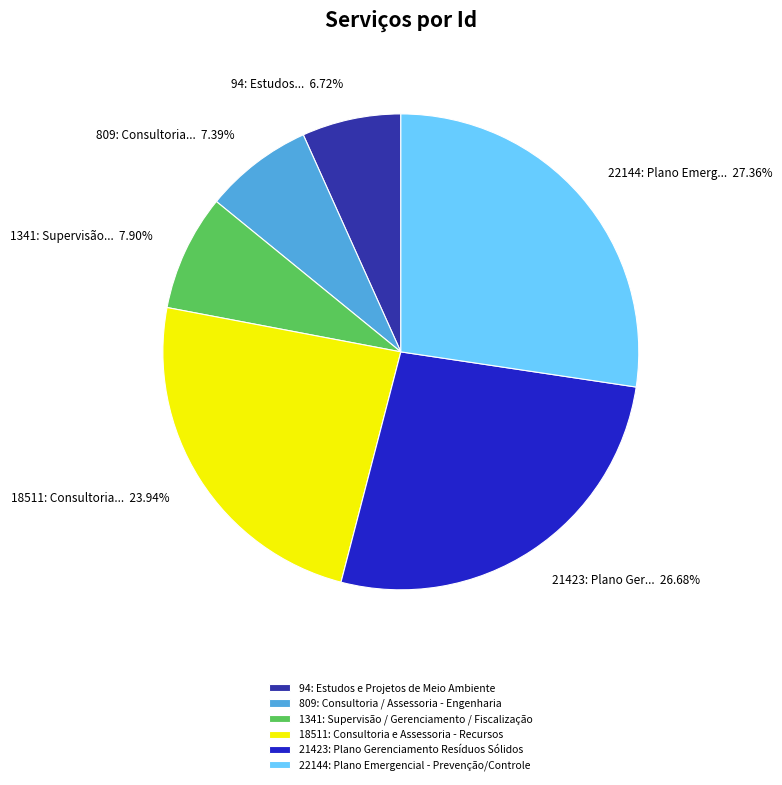

To the nearest percent, what portion does 809: Consultoria / Assessoria - Engenharia represent?

7%